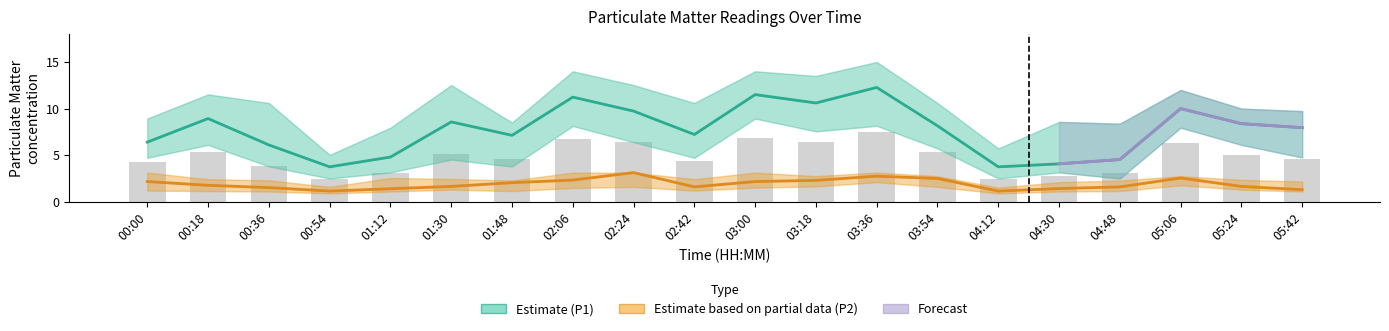

Reading left to right, transcribe all the data shown in this chart.

P1: 00:00=6.4	00:18=8.9	00:36=6.1	00:54=3.8	01:12=4.8	01:30=8.6	01:48=7.1	02:06=11.2	02:24=9.7	02:42=7.2	03:00=11.5	03:18=10.6	03:36=12.3	03:54=8.2	04:12=3.8	04:30=4.1	04:48=4.5	05:06=10.0	05:24=8.4	05:42=8.0
P2: 00:00=2.2	00:18=1.8	00:36=1.5	00:54=1.1	01:12=1.4	01:30=1.6	01:48=2.0	02:06=2.3	02:24=3.1	02:42=1.6	03:00=2.2	03:18=2.3	03:36=2.8	03:54=2.5	04:12=1.1	04:30=1.4	04:48=1.6	05:06=2.5	05:24=1.6	05:42=1.3